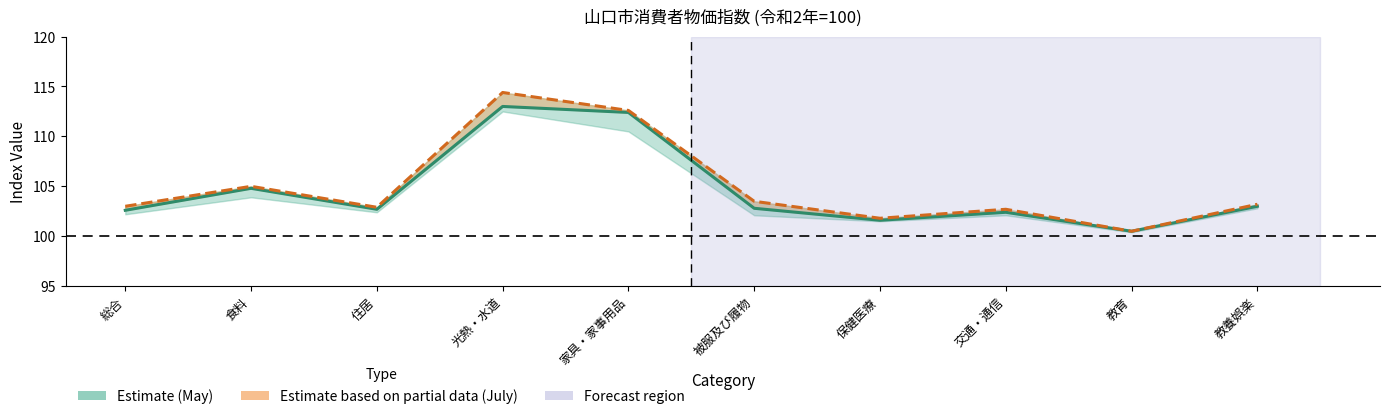

What is the smallest value displayed?

100.5